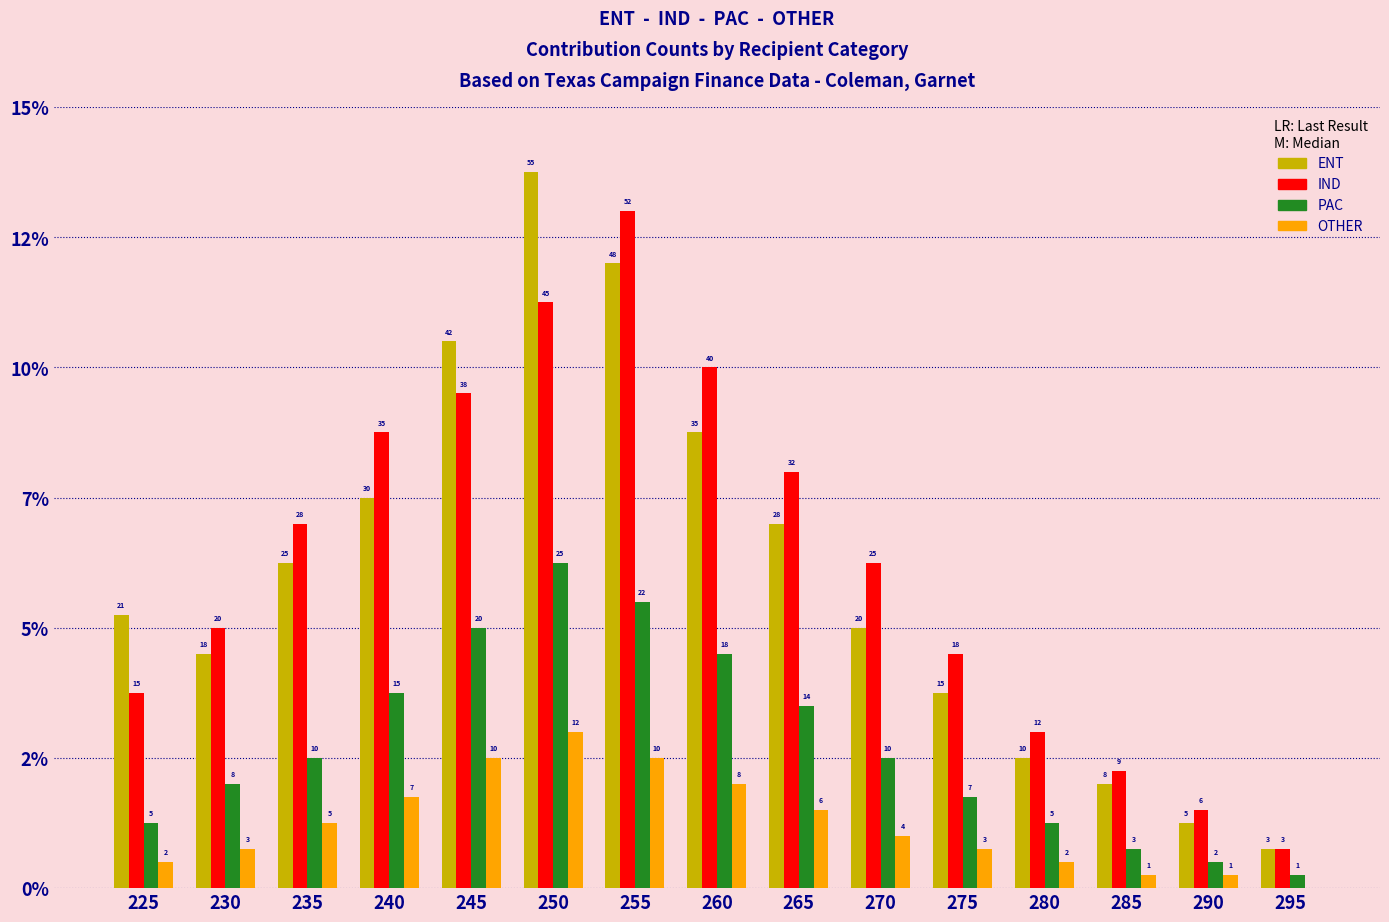

Rank the series at 250 from lowest to highest value.

OTHER, PAC, IND, ENT